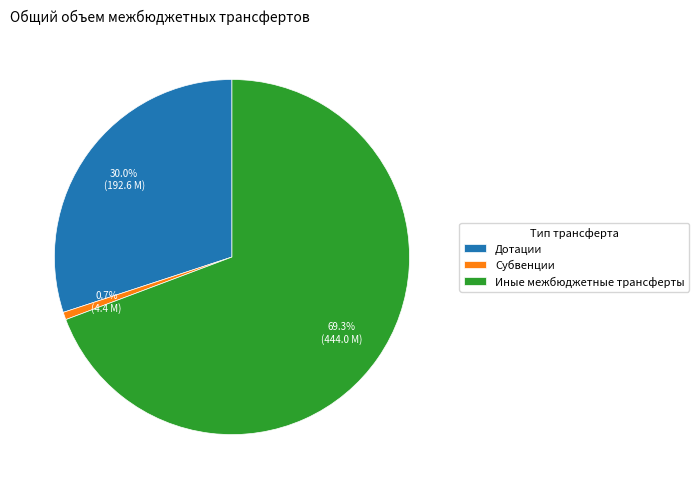

What percentage do Дотации and Субвенции together represent?

30.7%